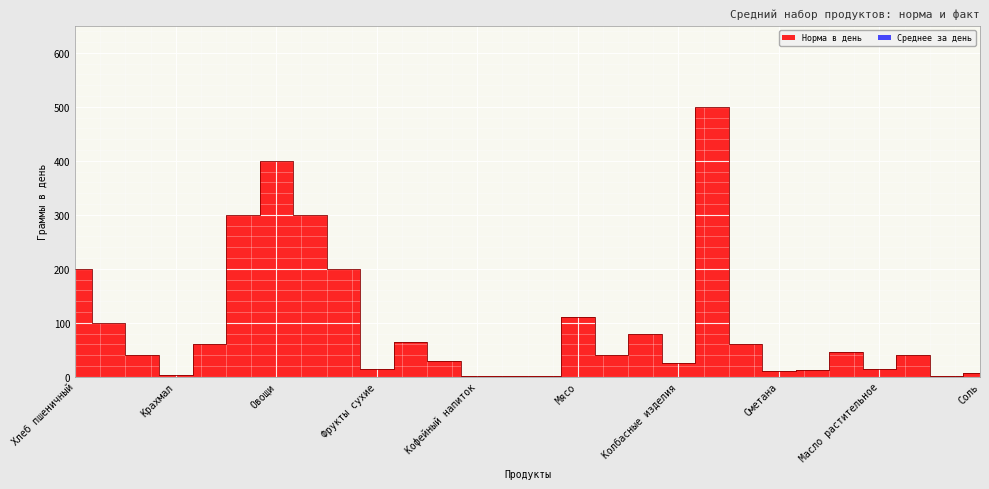

What position from the right is Масло растительное?

4